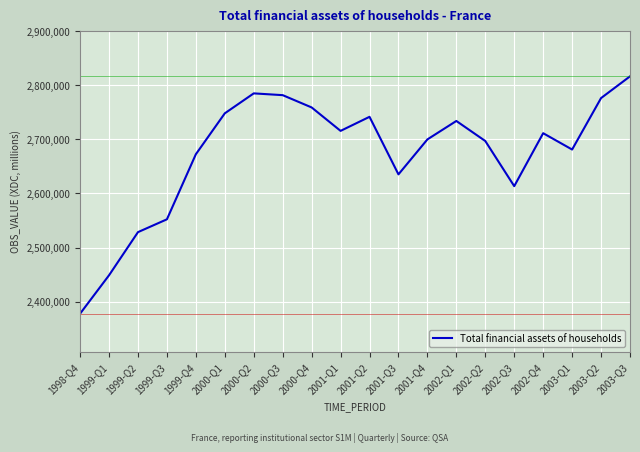

What is the difference between the values at 2000-Q2 and 2002-Q1?

50965